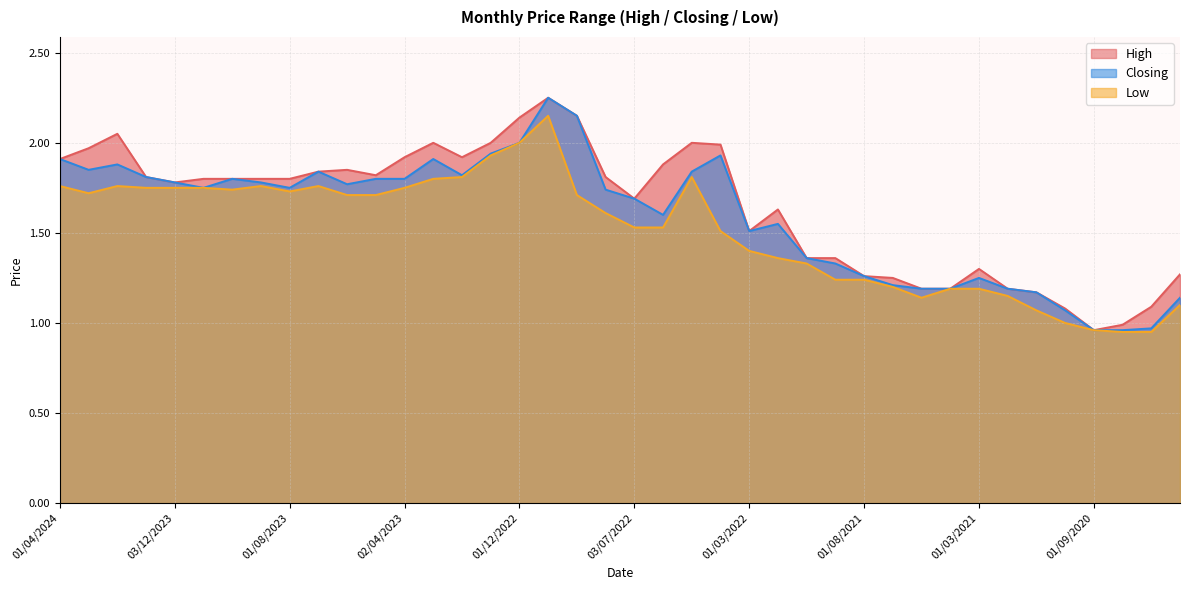

Rank the categories by Low value from lowest to highest.

04/08/2020, 01/07/2020, 01/09/2020, 01/11/2020, 01/12/2020, 01/06/2020, 02/05/2021, 01/02/2021, 01/04/2021, 01/03/2021, 01/06/2021, 01/09/2021, 01/08/2021, 03/10/2021, 01/11/2021, 01/03/2022, 03/04/2022, 03/07/2022, 01/06/2022, 01/08/2022, 04/06/2023, 01/05/2023, 01/09/2022, 03/03/2024, 01/08/2023, 01/10/2023, 02/01/2024, 03/12/2023, 01/11/2023, 02/04/2023, 01/04/2024, 01/02/2024, 03/09/2023, 02/07/2023, 01/03/2023, 01/02/2023, 08/05/2022, 02/01/2023, 01/12/2022, 02/10/2022